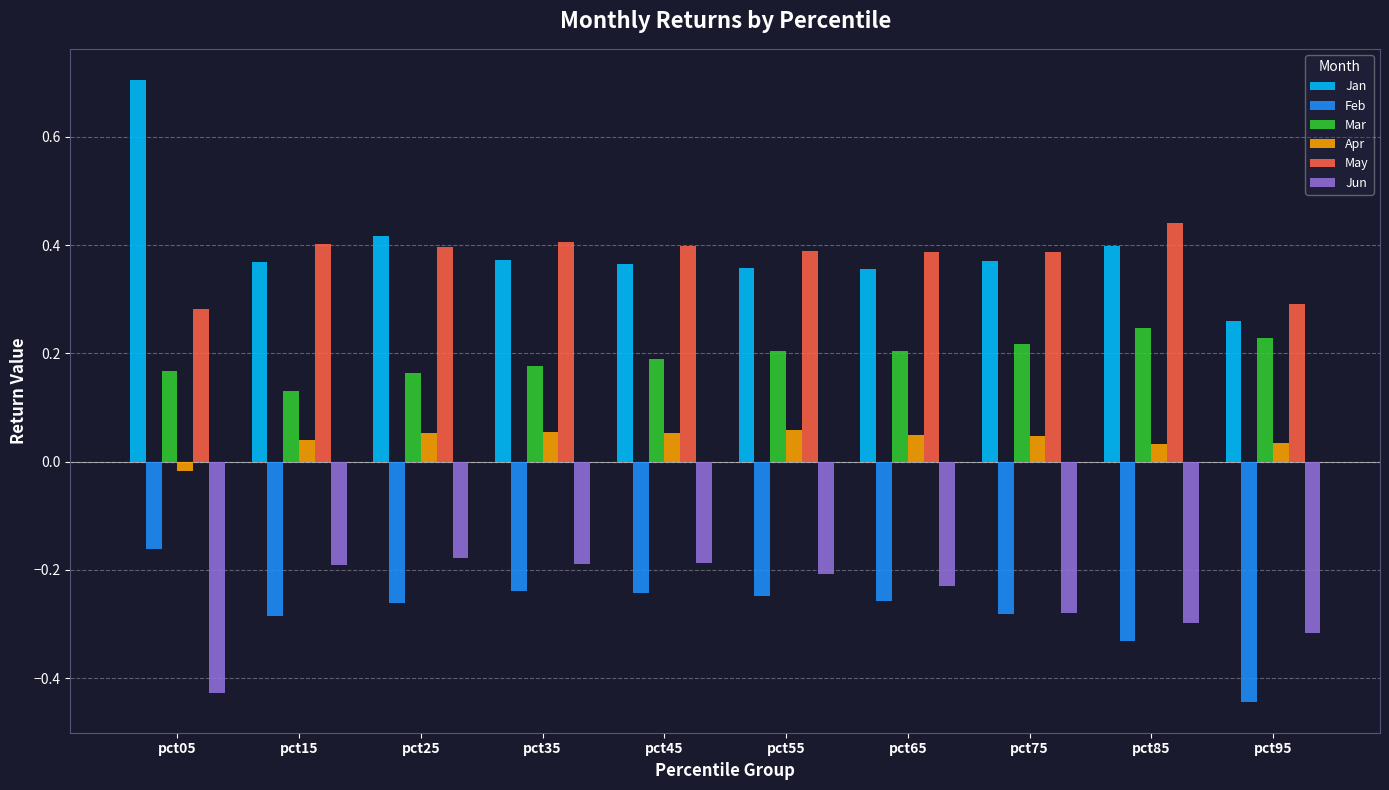

At which category does the chart reach its peak across all series?

pct05